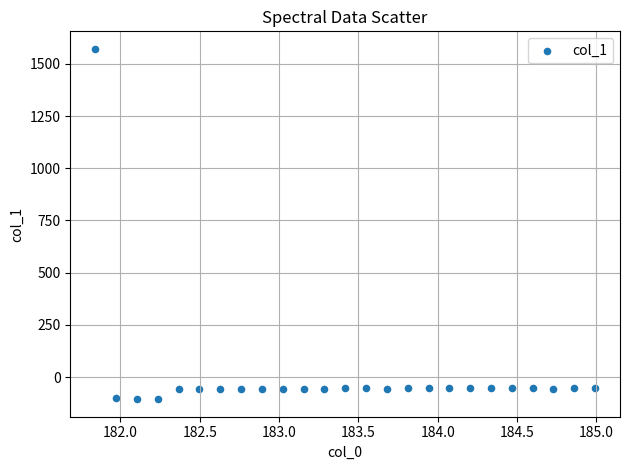

What is the range of X values (max minus min)?

3.1